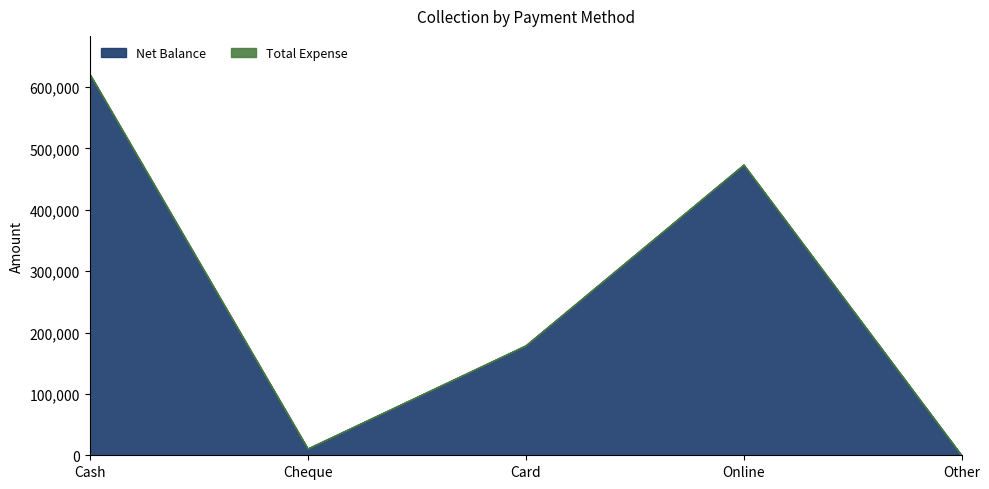

Rank the series by their average value, from highest to lowest.

Net Balance, Total Expense